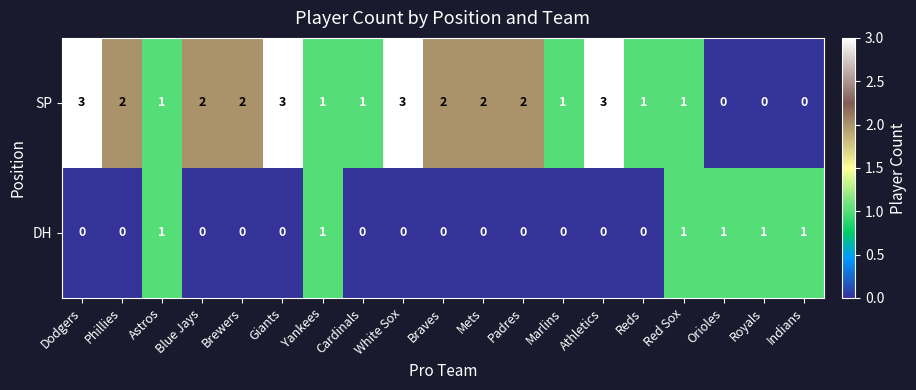

Between Padres and Marlins, which series saw the biggest shift?

SP